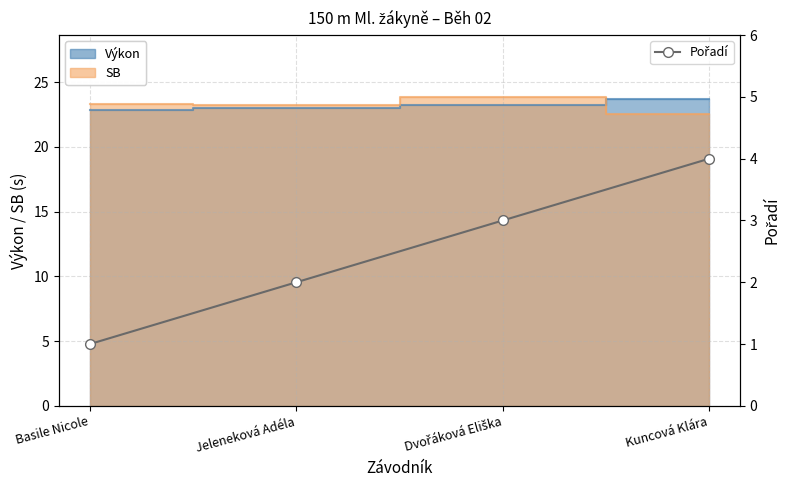

What is the smallest value displayed?

1